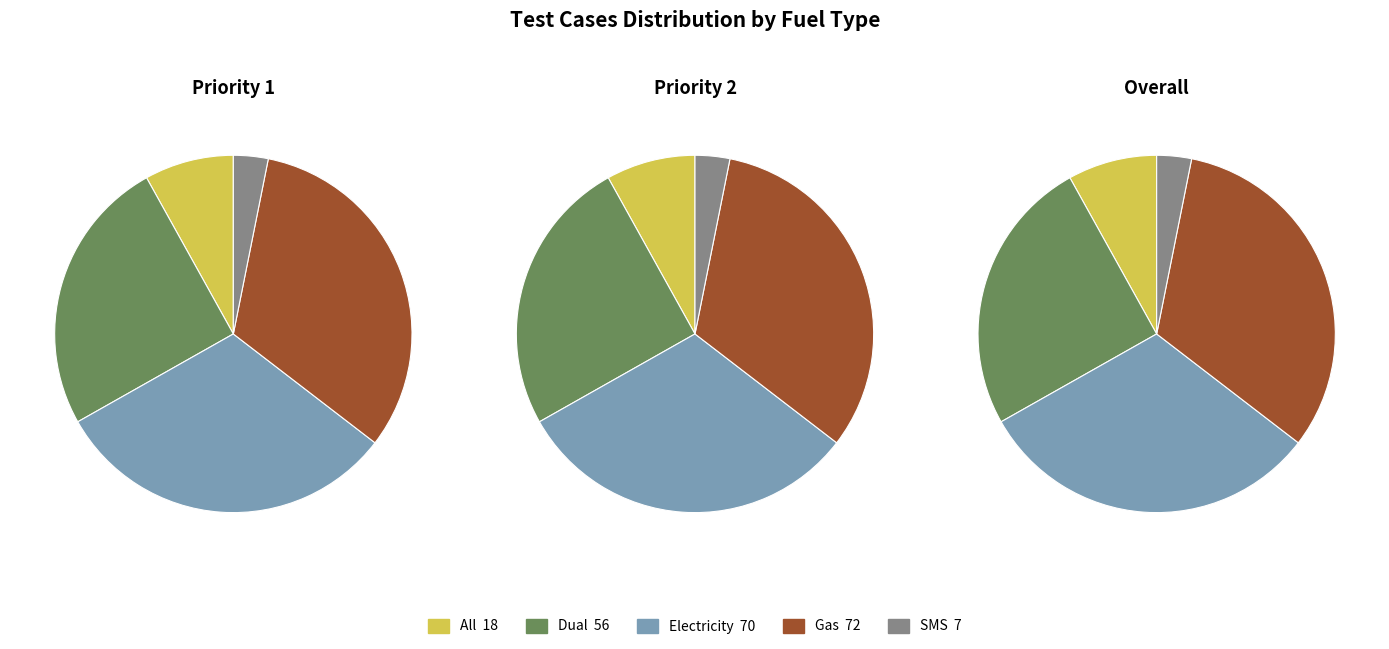

To the nearest percent, what is the difference between the SMS and Gas slice percentages?

29%